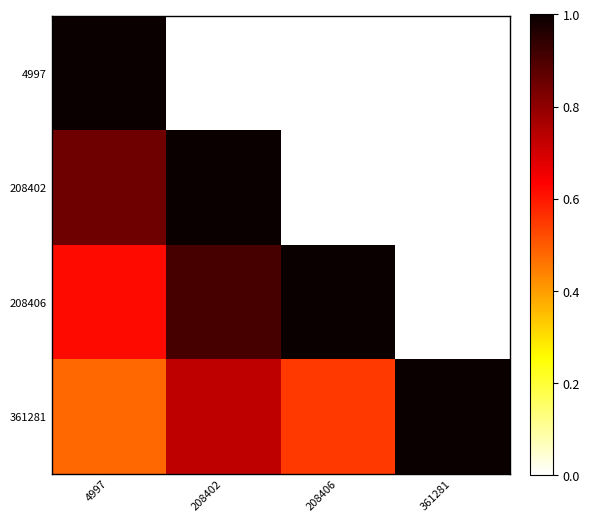

What is the greatest value displayed?

1.0